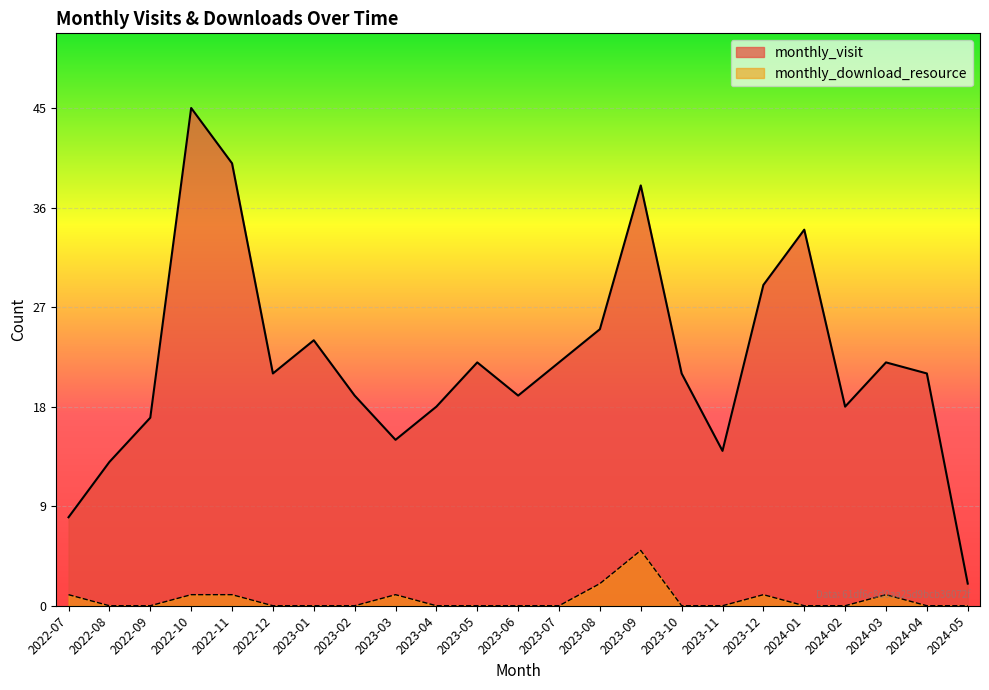

How many distinct data groups are displayed?

2